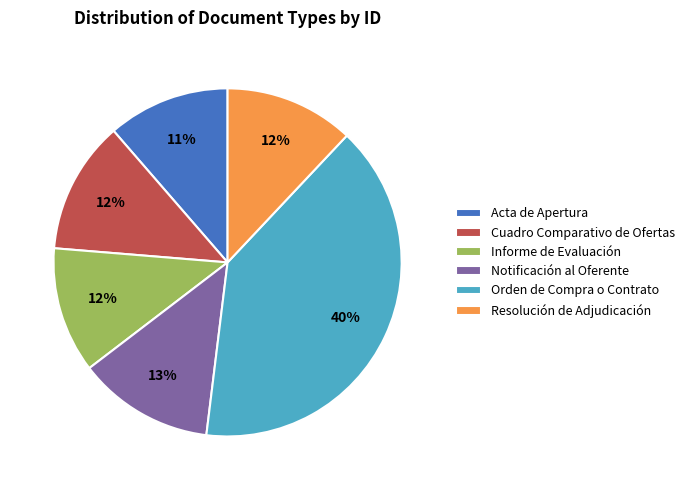

True or false: Acta de Apertura accounts for 25% of the total.

False